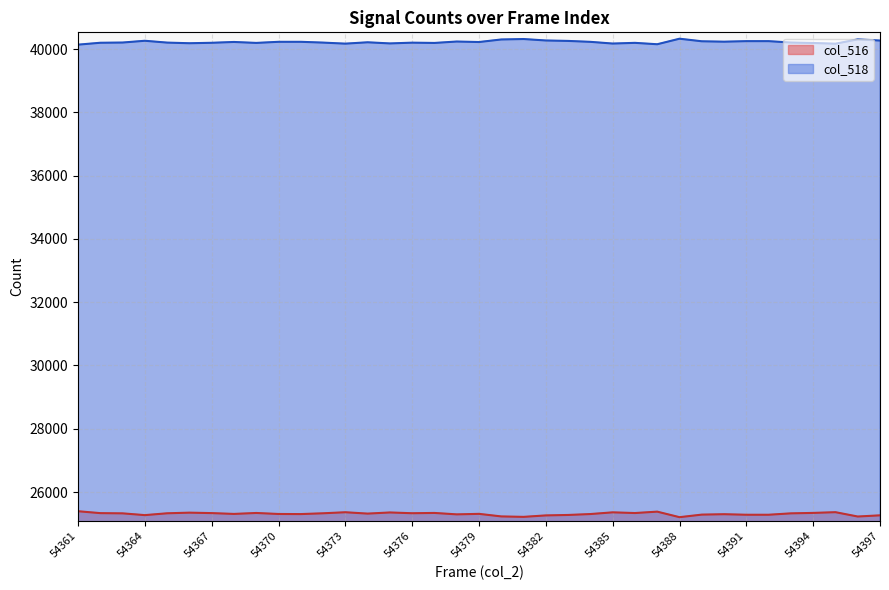

List the labels in order of col_518 value, smallest first.

54361, 54387, 54395, 54373, 54385, 54375, 54366, 54394, 54377, 54369, 54386, 54367, 54362, 54376, 54365, 54372, 54363, 54393, 54374, 54379, 54368, 54384, 54370, 54371, 54390, 54378, 54389, 54391, 54392, 54383, 54364, 54397, 54382, 54380, 54396, 54381, 54388